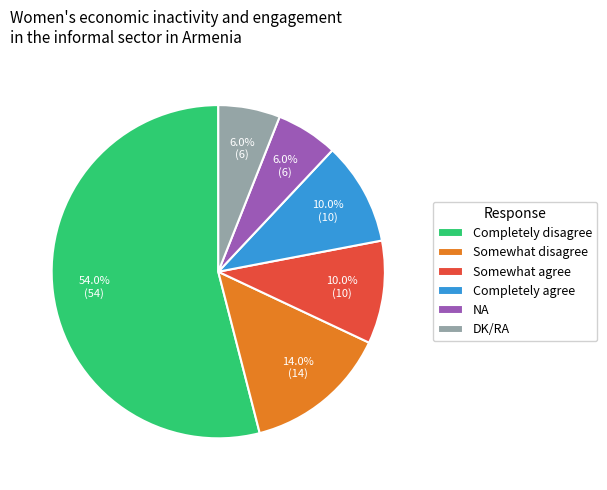

Which slice represents more than half of the pie?

Completely disagree